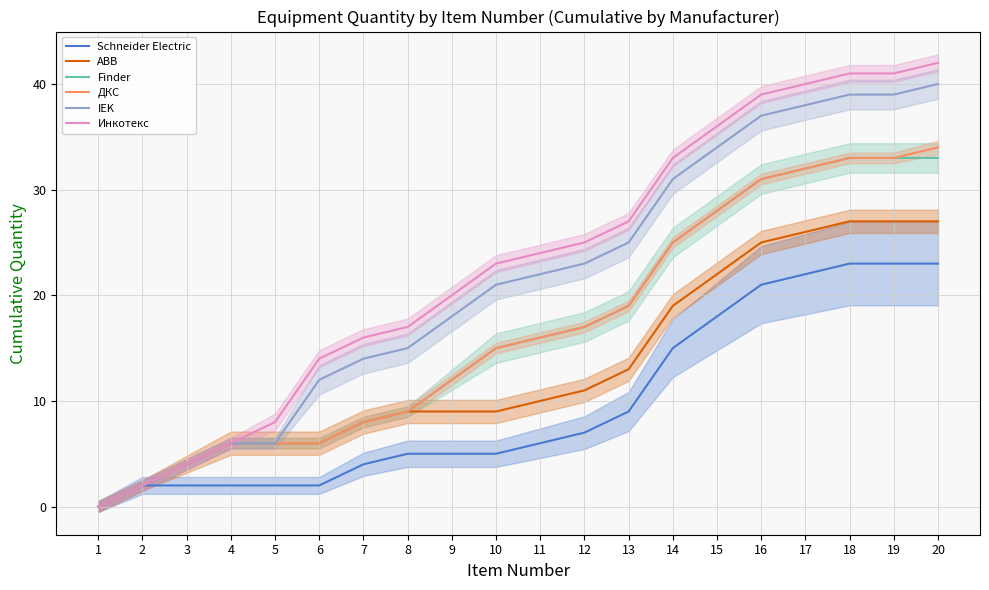

At which label does Finder first exceed 16?

12